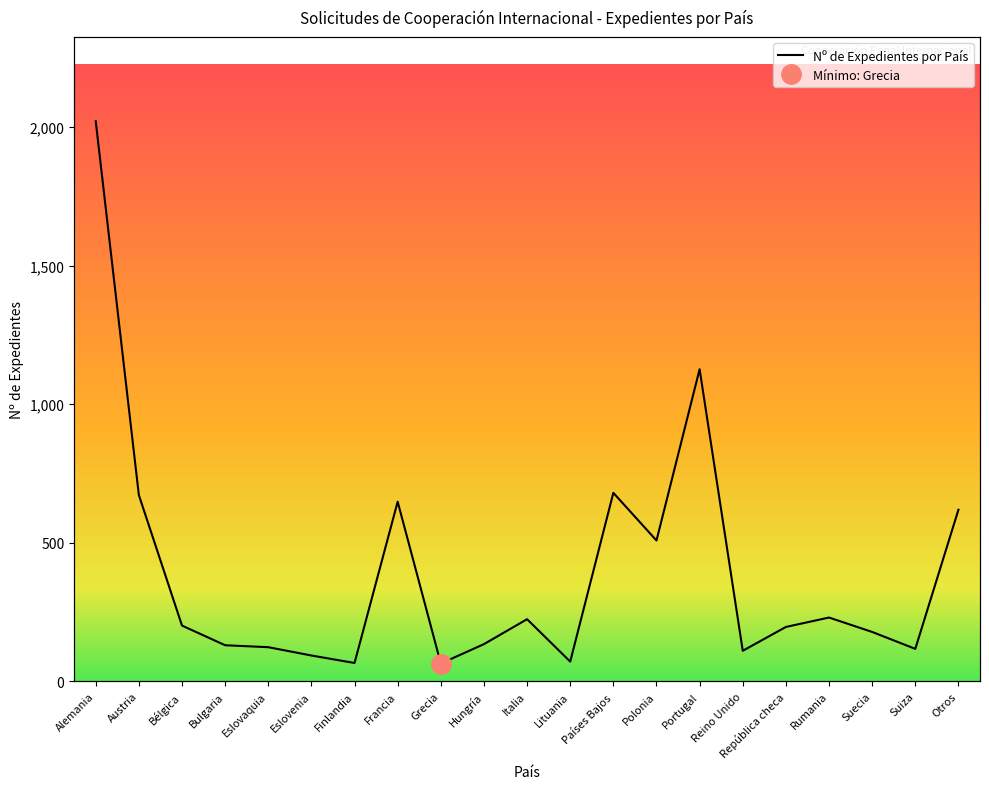

What is the sum of all values?

8211